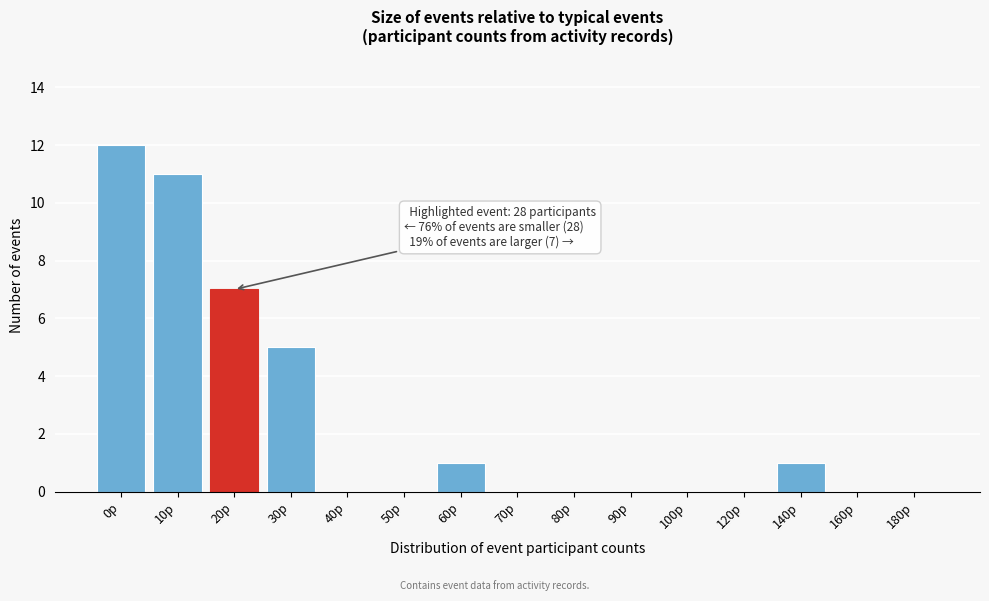

Reading right to left, transcribe all the data shown in this chart.

180p=0	160p=0	140p=1	120p=0	100p=0	90p=0	80p=0	70p=0	60p=1	50p=0	40p=0	30p=5	20p=7	10p=11	0p=12